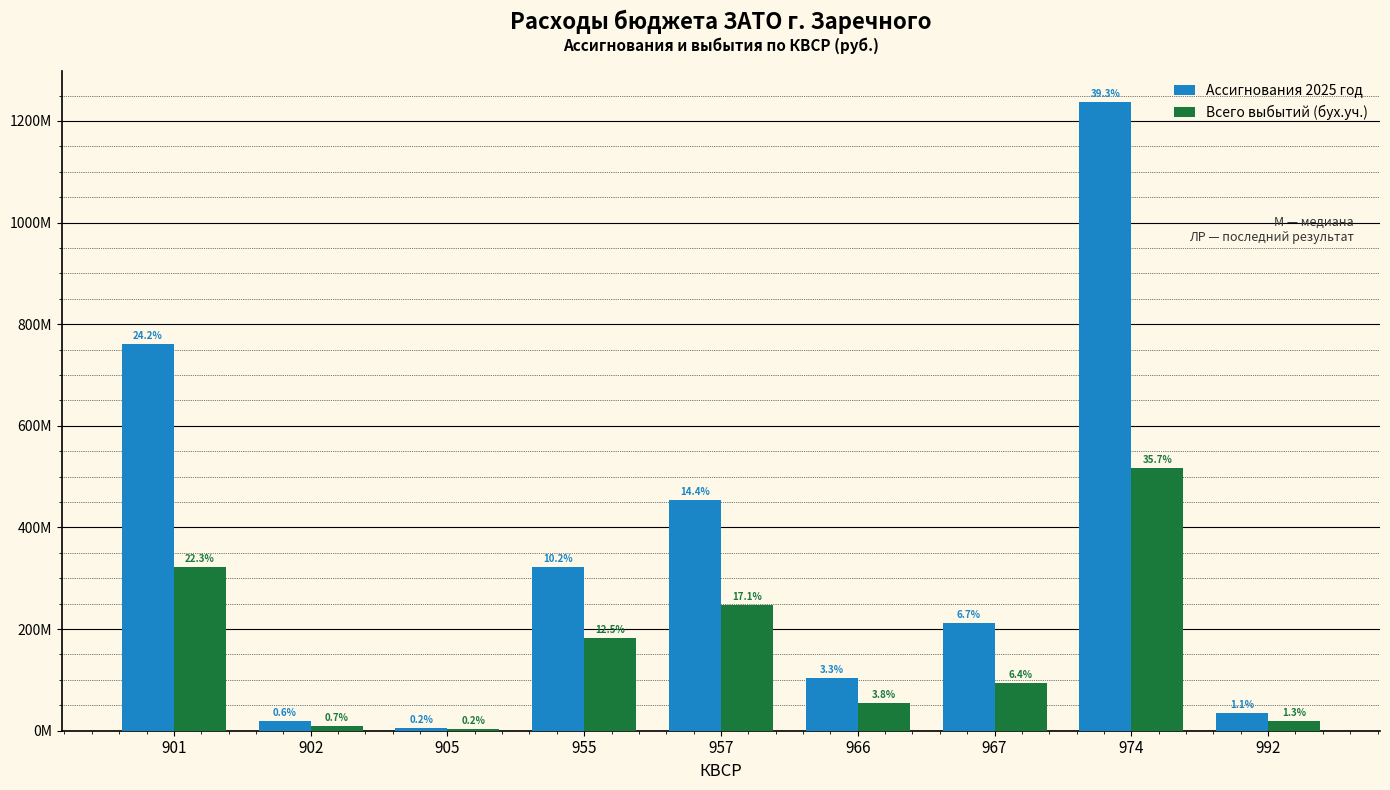

What are all the series names shown in the legend?

Ассигнования 2025 год, Всего выбытий (бух.уч.)